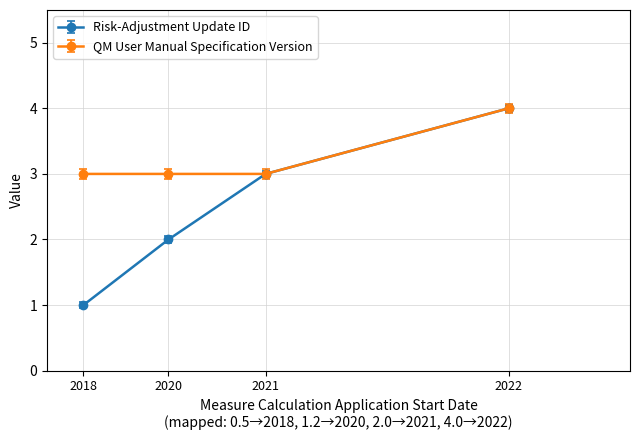

Reading right to left, list all the values displayed in this chart.

Risk-Adjustment Update ID: 2022=4	2021=3	2020=2	2018=1
QM User Manual Specification Version: 2022=4	2021=3	2020=3	2018=3